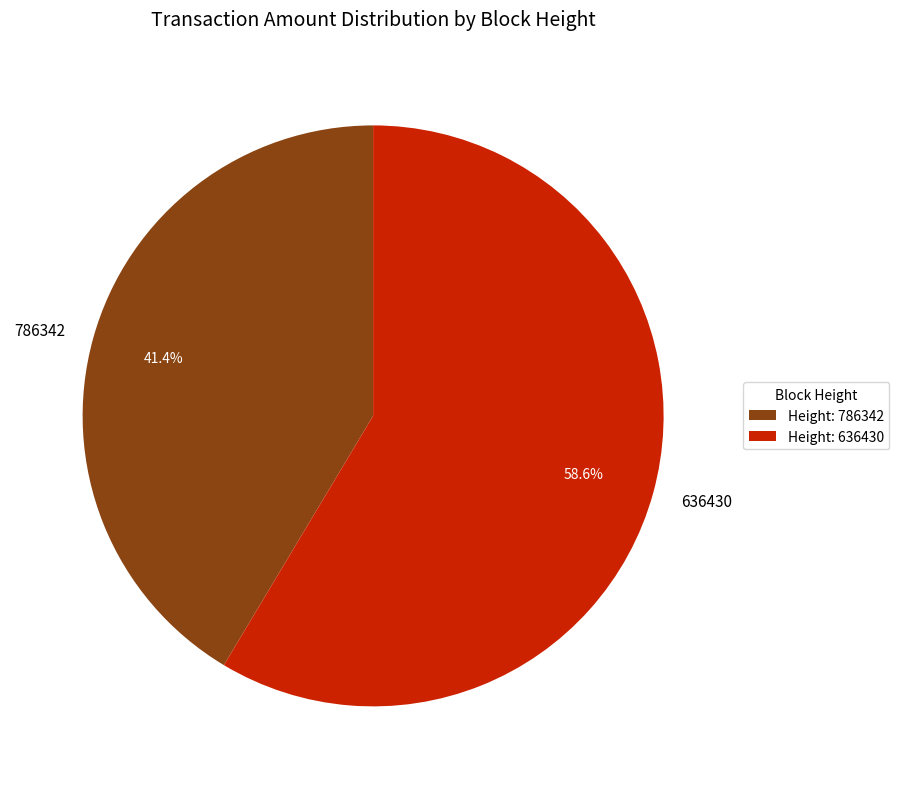

Does any single category account for the majority?

Yes